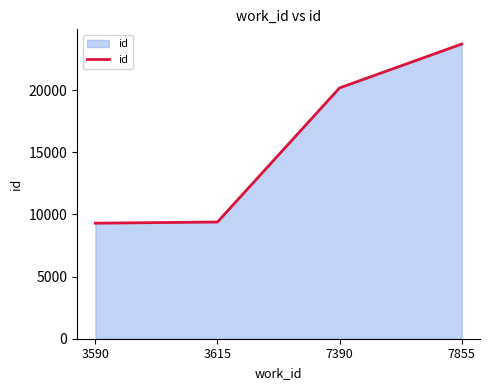

The value at 3590 is 9295. True or false?

True